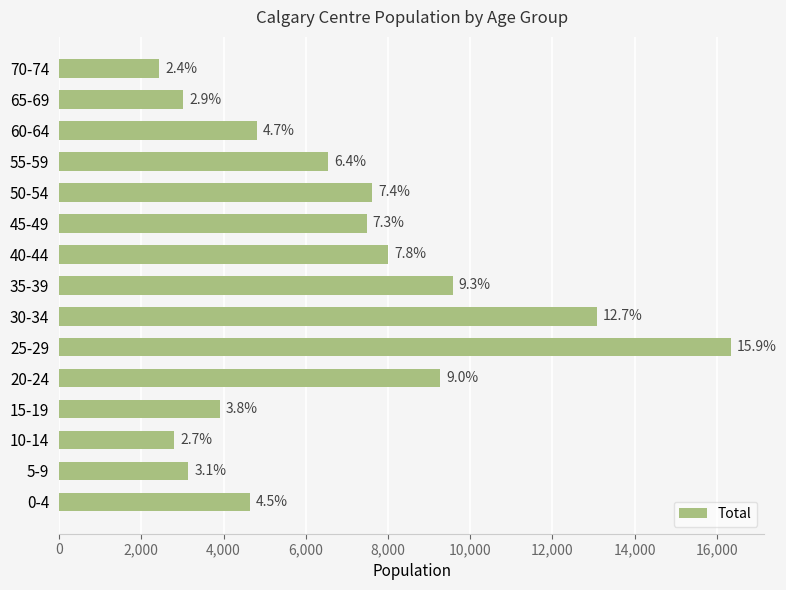

Are the bars horizontal?

Yes